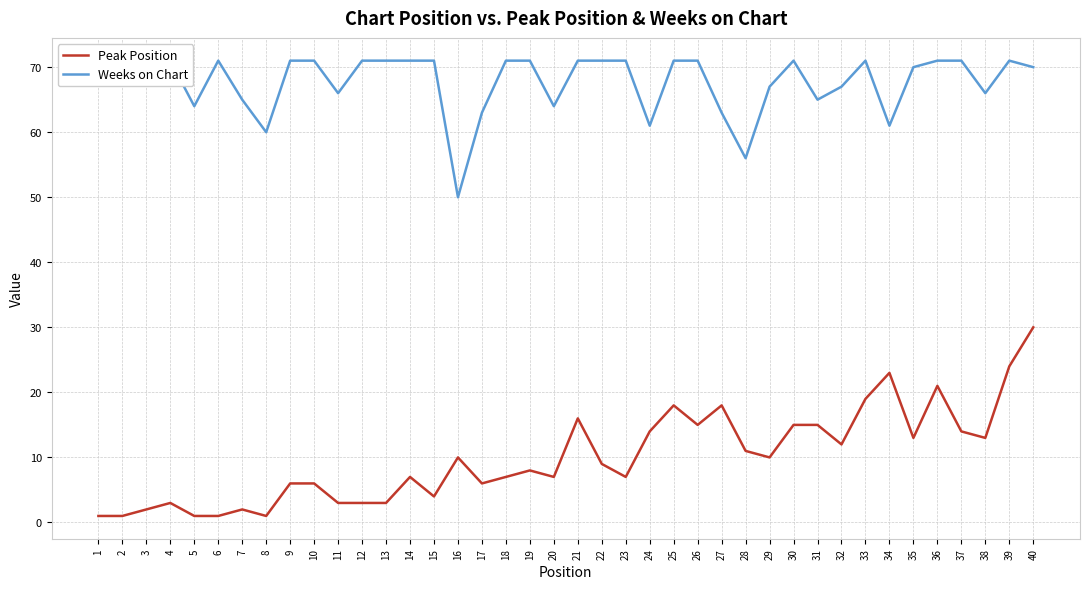

Which series has the largest range (max minus min)?

Peak Position